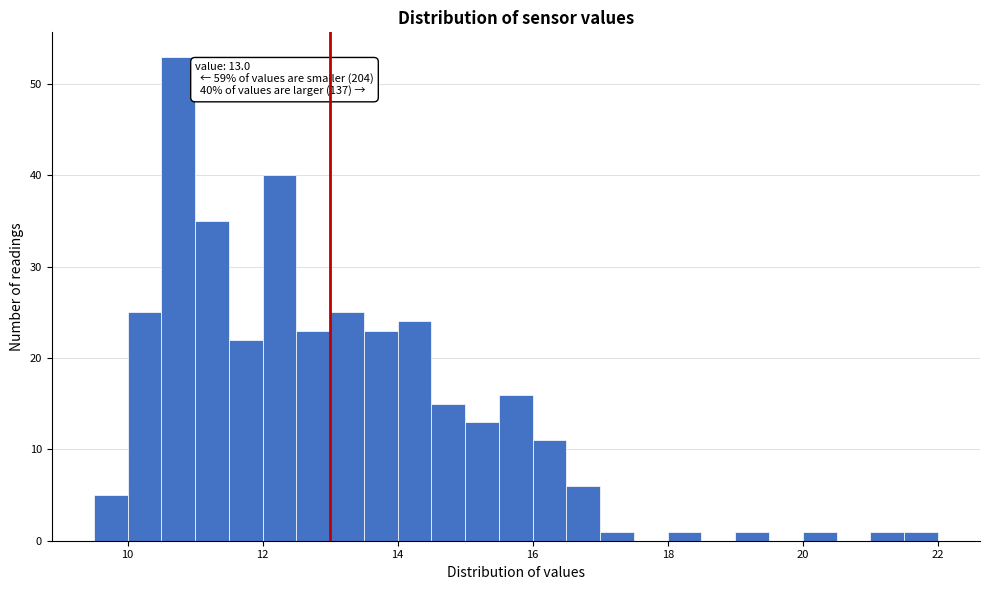

Read against the x-axis, roughly where is the centre of the tallest bar?

10.8